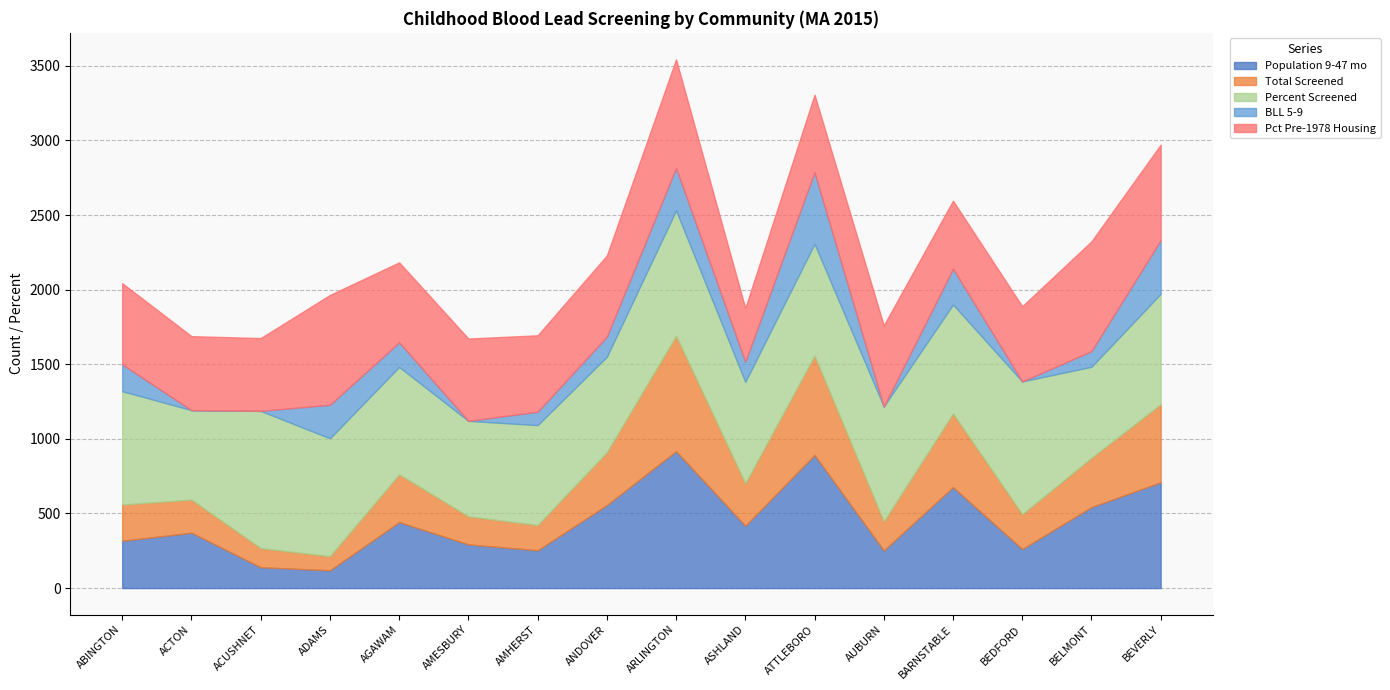

What is the difference between the Population 9-47 mo values at AGAWAM and ACUSHNET?

302.5